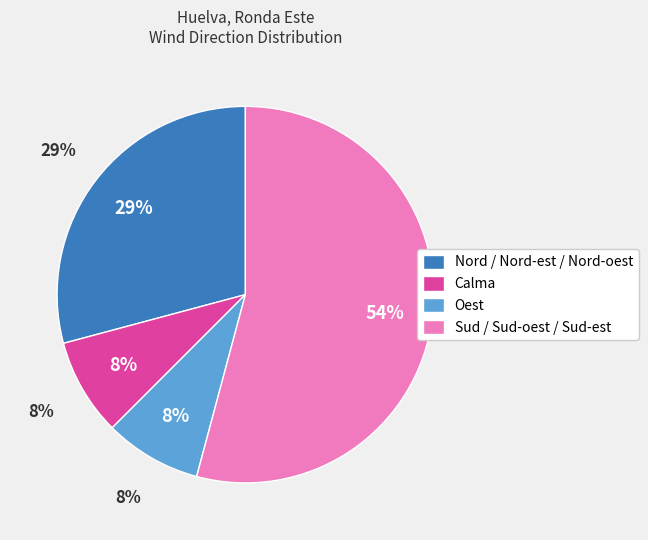

Combined, do Nord / Nord-est / Nord-oest and Calma account for over 50%?

No